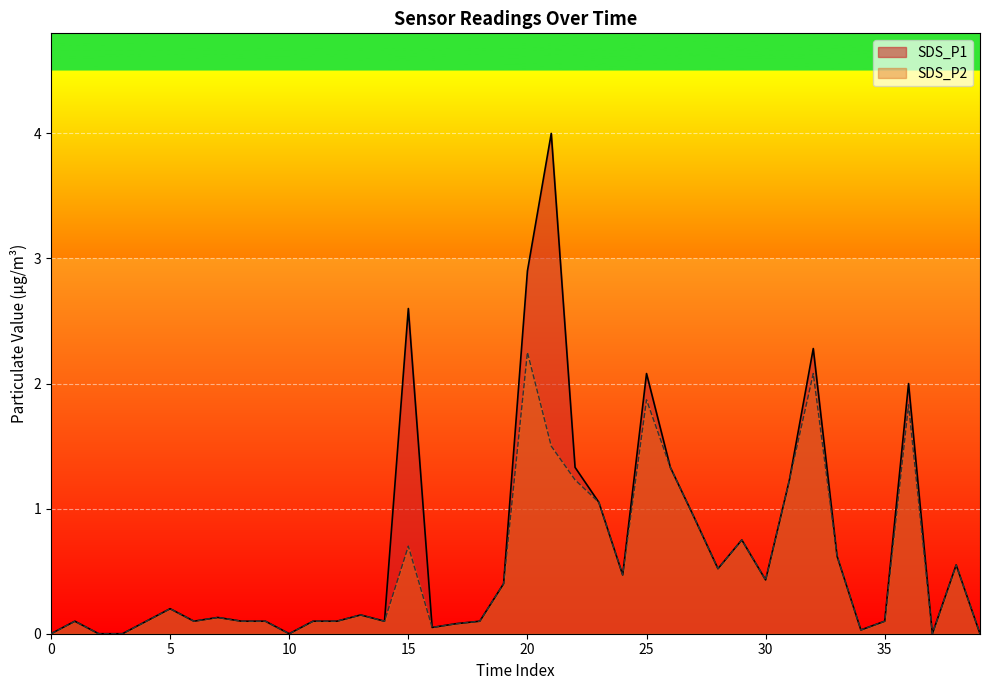

True or false: SDS_P2 has more than 0 points higher than both neighbors.

True